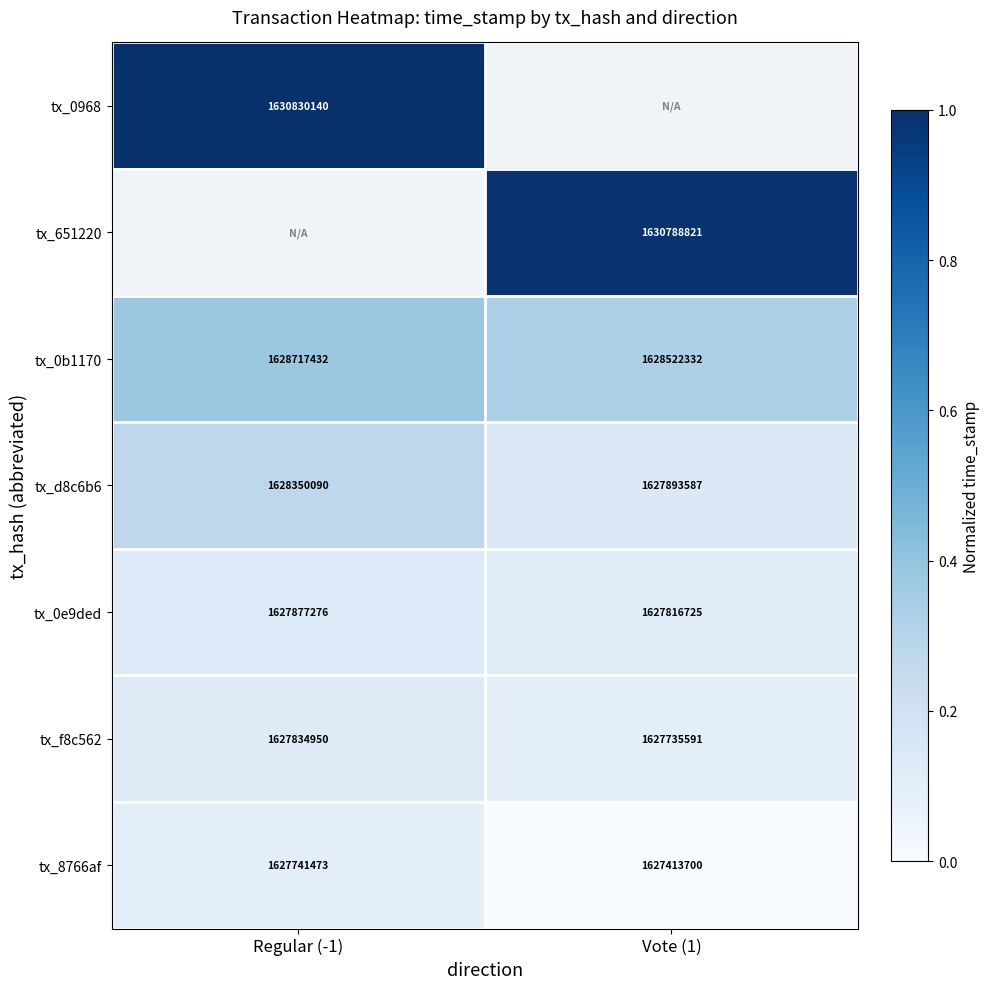

List the labels in order of tx_f8c562 value, largest first.

Regular (-1), Vote (1)